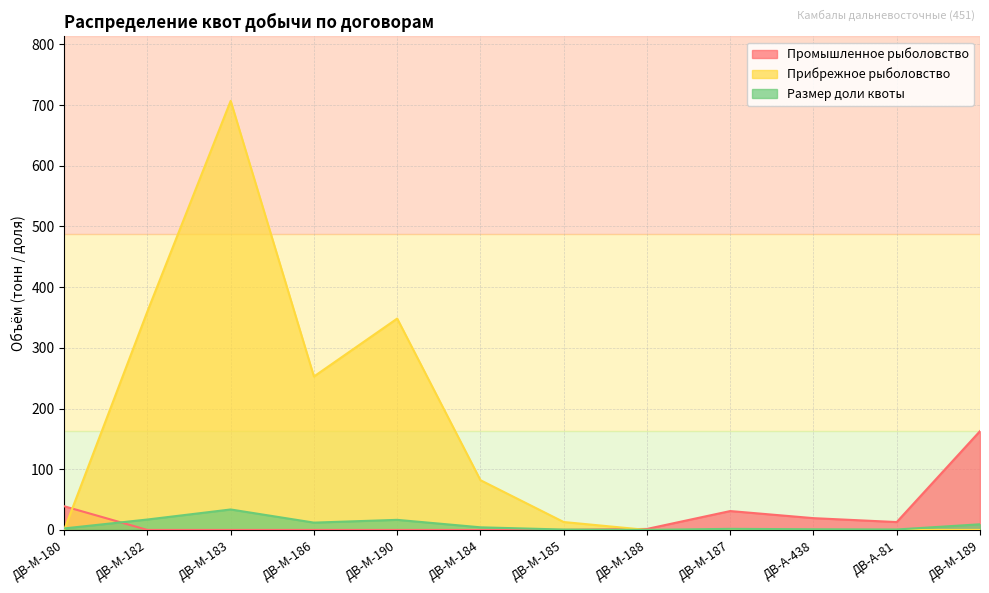

In Промышленное рыболовство, how many points are higher than both neighbors (excluding endpoints)?

1